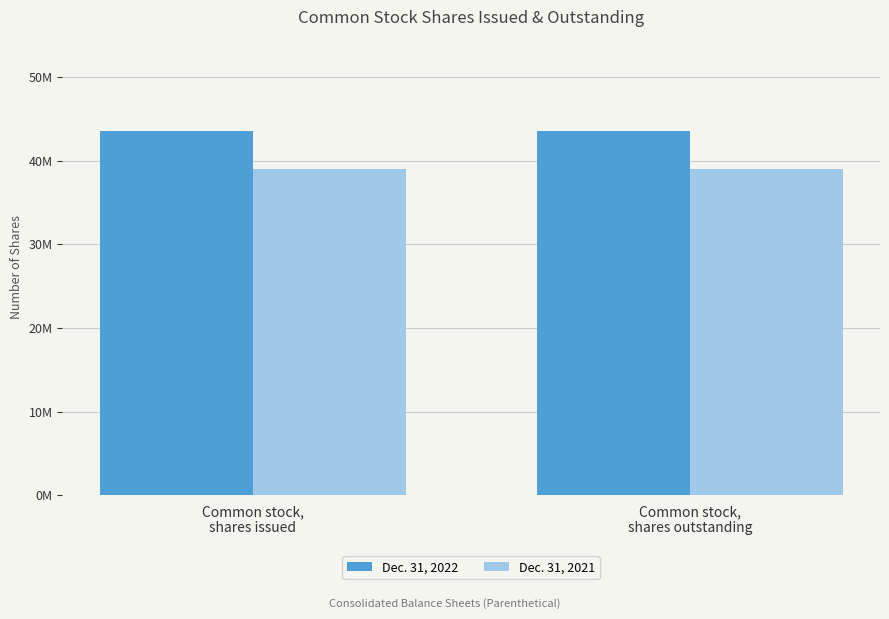

Are the bars horizontal?

No